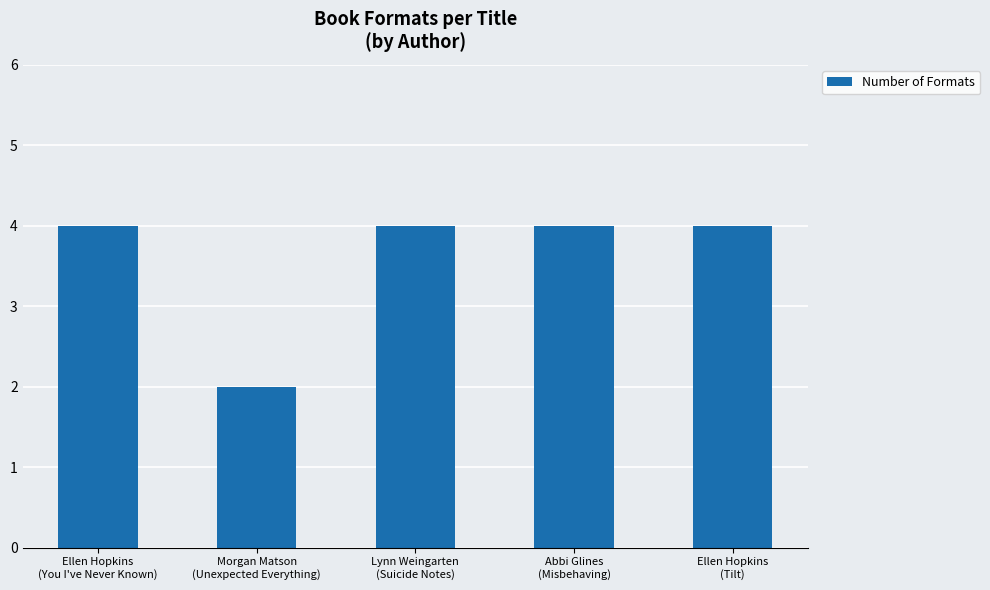

What is the maximum value shown in the chart?

4